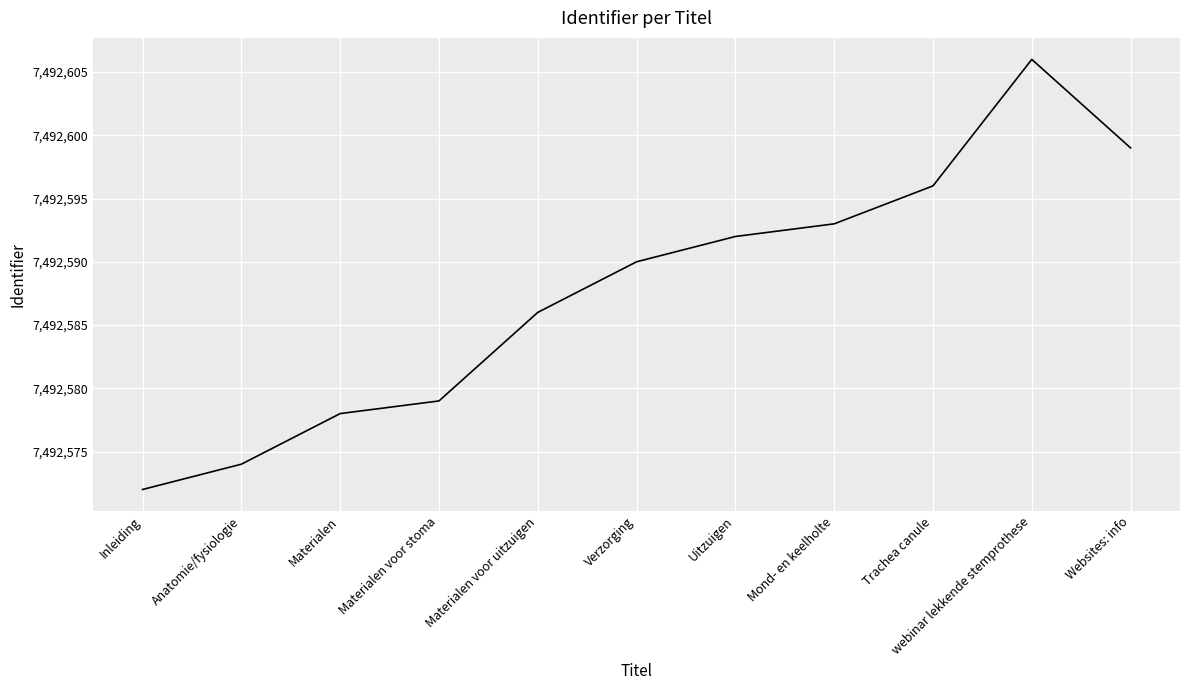

What position from the right is Mond- en keelholte?

4